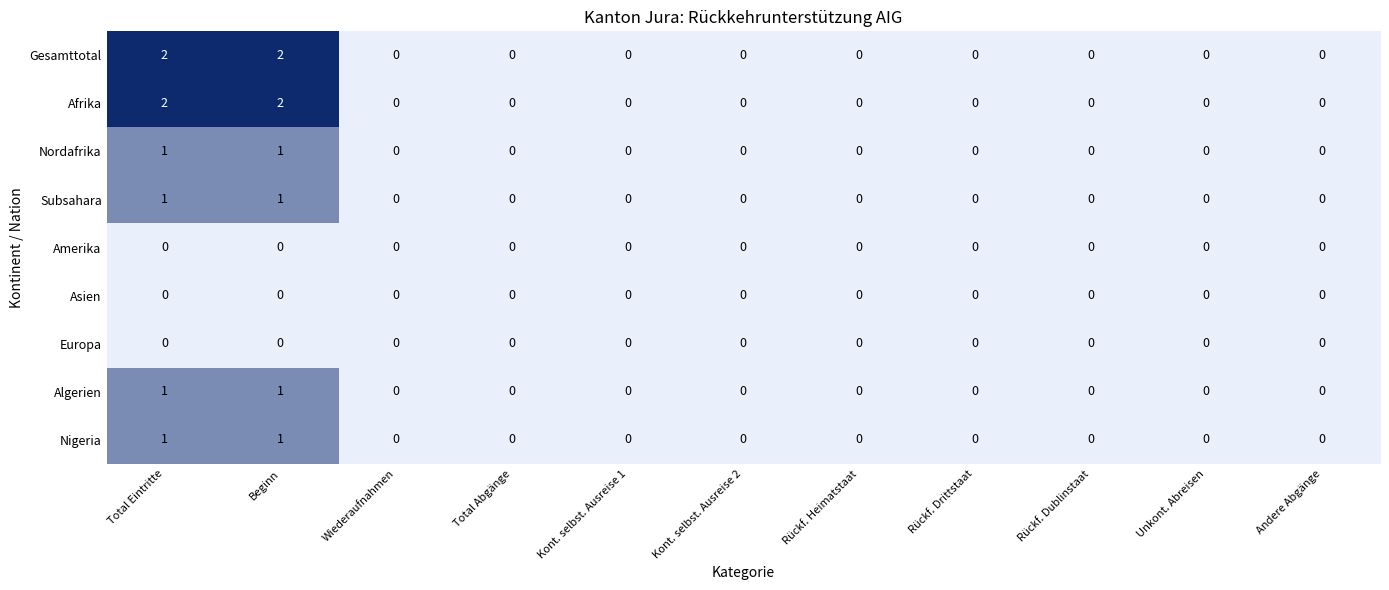

The Nigeria series shows 0 at Kont. selbst. Ausreise 1. True or false?

True